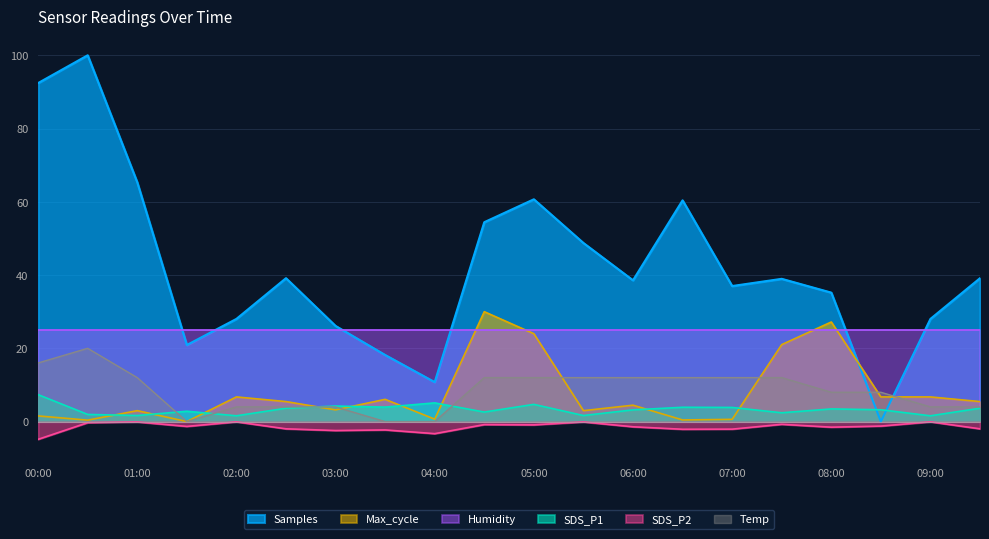

Is the value of Max_cycle at 00:30 greater than the value of SDS_P2 at 00:00?

Yes